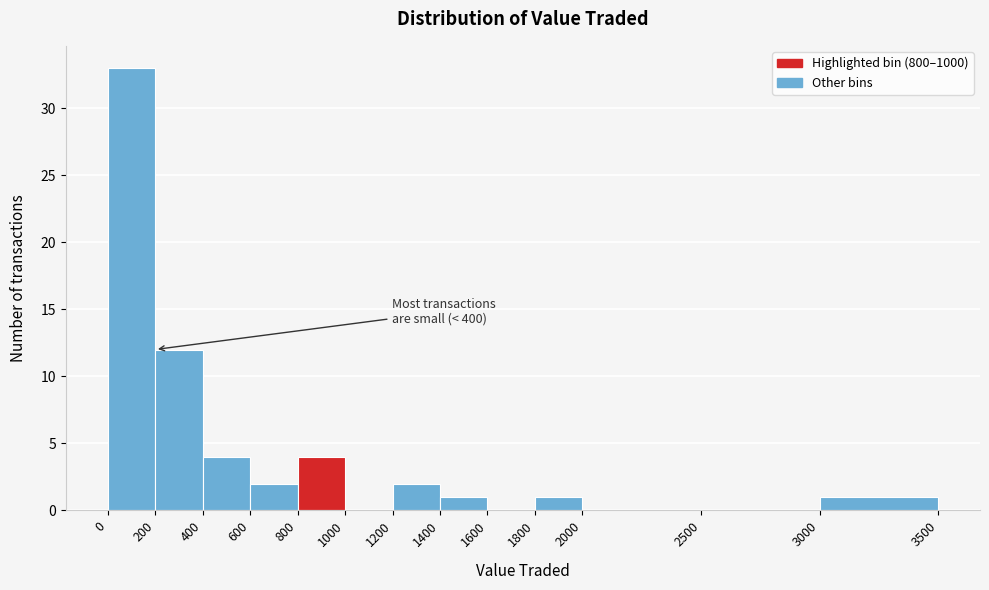

Which range on the x-axis has the tallest bar?

0 to 200